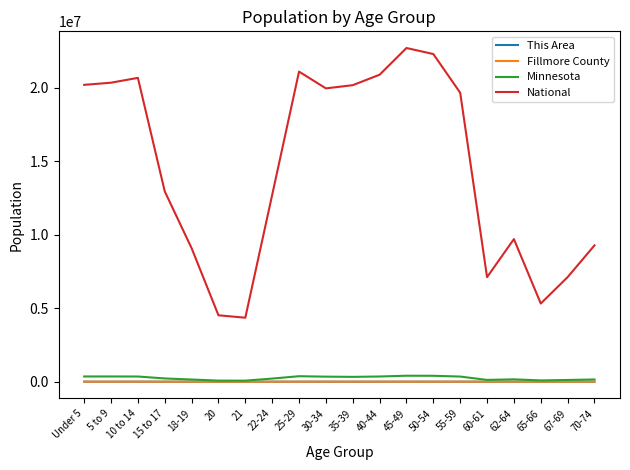

True or false: Fillmore County has a value of 724 at 62-64.

True